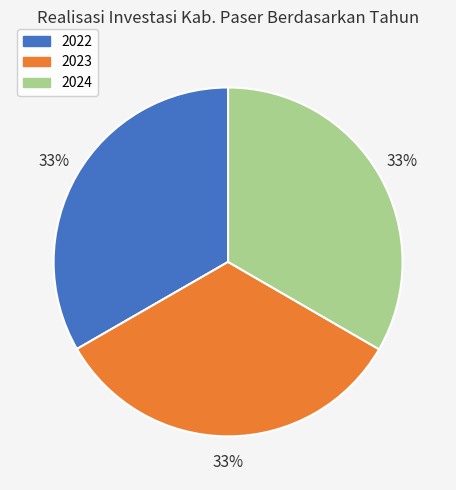

How many segments does this pie chart have?

3